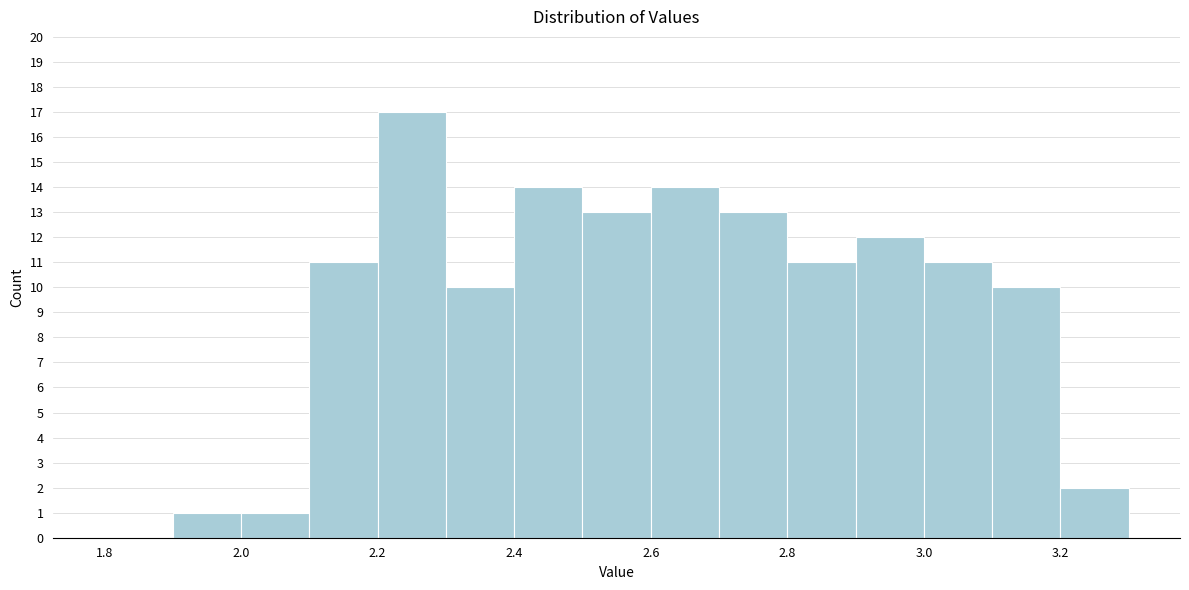

How tall is the bar that spans 2.3 to 2.4 on the x-axis? The values are not printed on the chart, so give them approximately, as read against the axis.

10